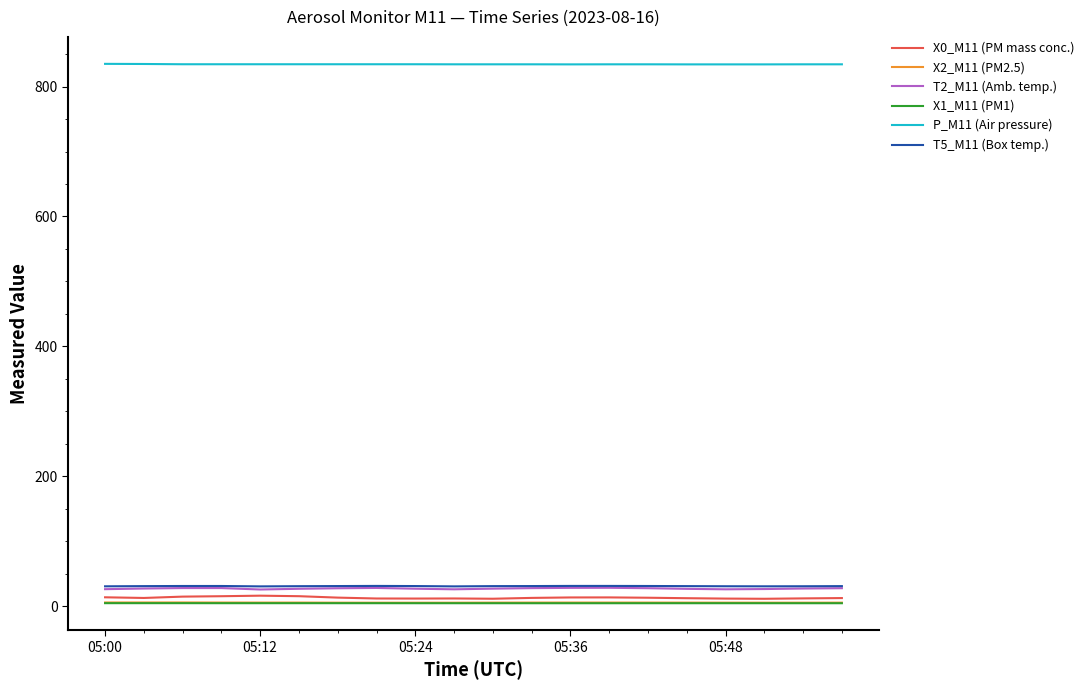

Which series has the largest total across all categories?

P_M11 (Air pressure)